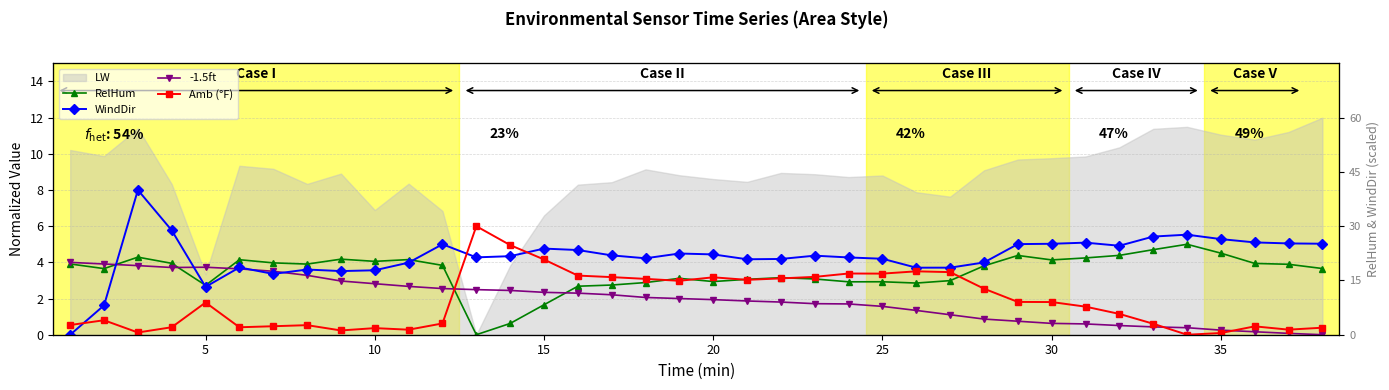

Reading right to left, transcribe all the data shown in this chart.

RelHum: 3.7	3.9	3.9	4.5	5.0	4.7	4.4	4.2	4.1	4.4	3.8	3.0	2.9	2.9	2.9	3.1	3.2	3.1	2.9	3.1	2.9	2.7	2.7	1.7	0.6	0.0	3.8	4.2	4.1	4.2	3.9	4.0	4.1	2.7	3.9	4.3	3.7	3.9
WindDir: 5.0	5.0	5.1	5.3	5.5	5.4	4.9	5.1	5.0	5.0	4.0	3.7	3.7	4.2	4.3	4.4	4.2	4.2	4.4	4.5	4.2	4.4	4.7	4.8	4.3	4.3	5.0	4.0	3.6	3.5	3.6	3.4	3.7	2.6	5.8	8.0	1.6	0.0
-1.5ft: 0.0	0.1	0.2	0.3	0.4	0.4	0.5	0.6	0.6	0.7	0.9	1.1	1.3	1.6	1.7	1.7	1.8	1.9	1.9	2.0	2.1	2.2	2.3	2.3	2.4	2.5	2.6	2.7	2.8	3.0	3.3	3.5	3.6	3.7	3.7	3.8	3.9	4.0
Amb (°F): 0.4	0.3	0.5	0.1	0.0	0.6	1.2	1.6	1.8	1.8	2.5	3.5	3.5	3.4	3.4	3.2	3.1	3.0	3.2	3.0	3.1	3.2	3.3	4.2	5.0	6.0	0.6	0.3	0.4	0.2	0.5	0.5	0.4	1.8	0.4	0.1	0.8	0.5